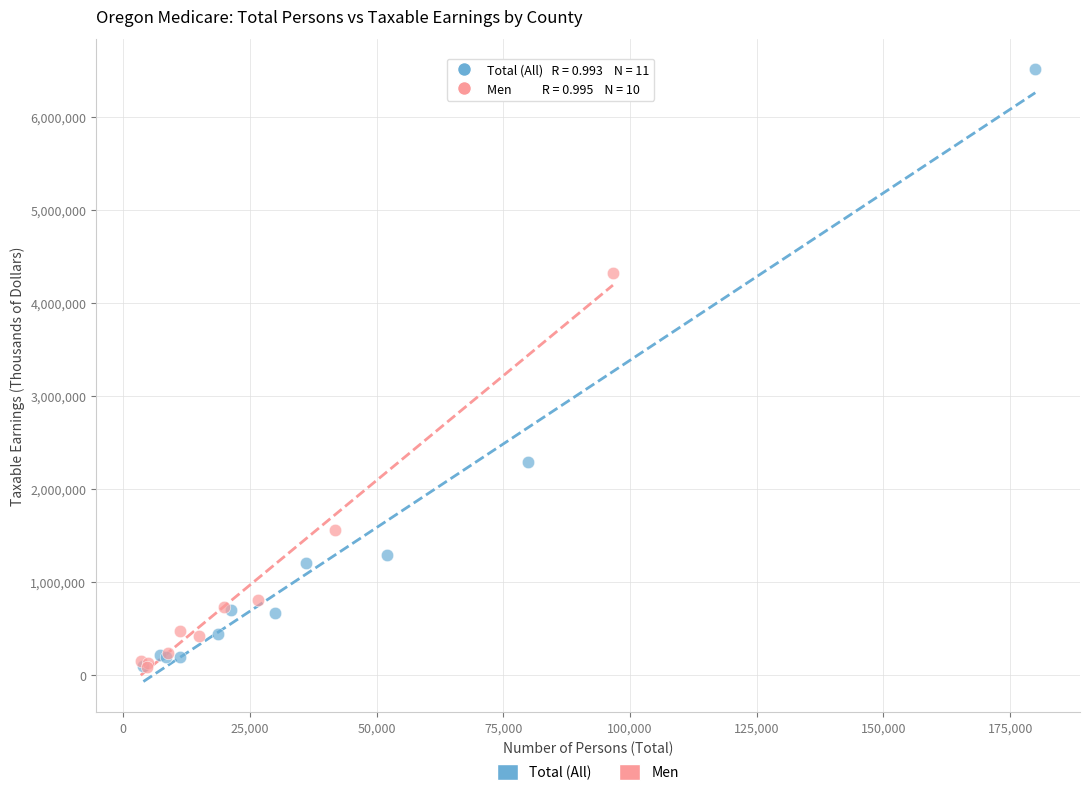

Which series has the widest spread of Y values?

Total (All)